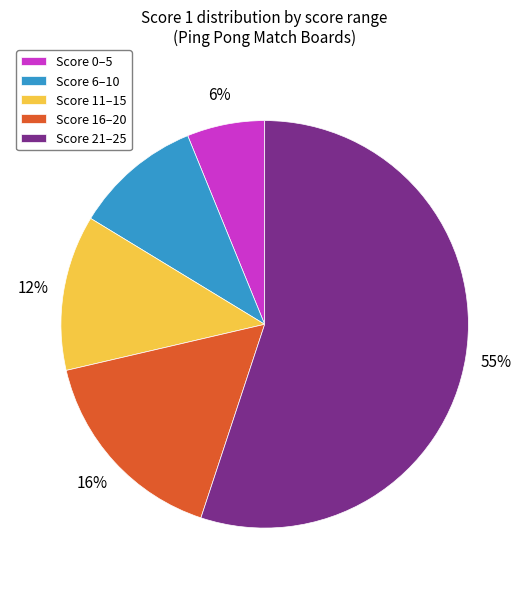

Which slice is the largest?

Score 21–25